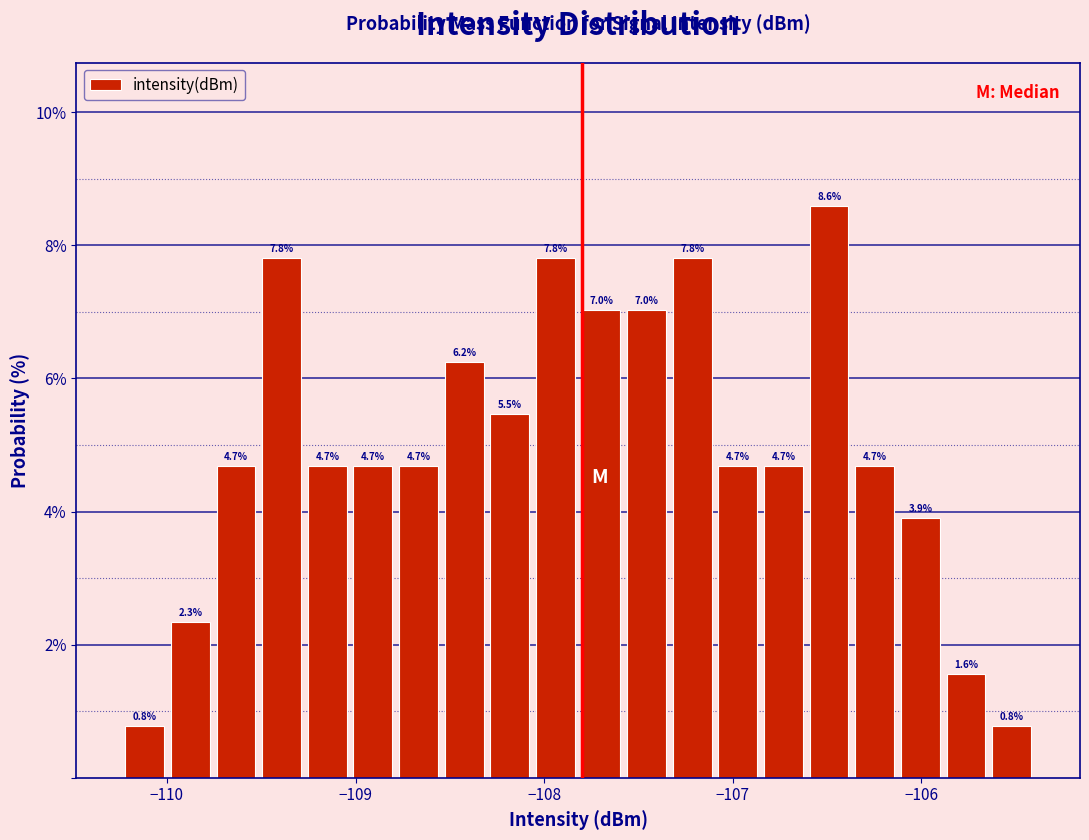

Read against the x-axis, roughly where is the centre of the tallest bar?

-106.5